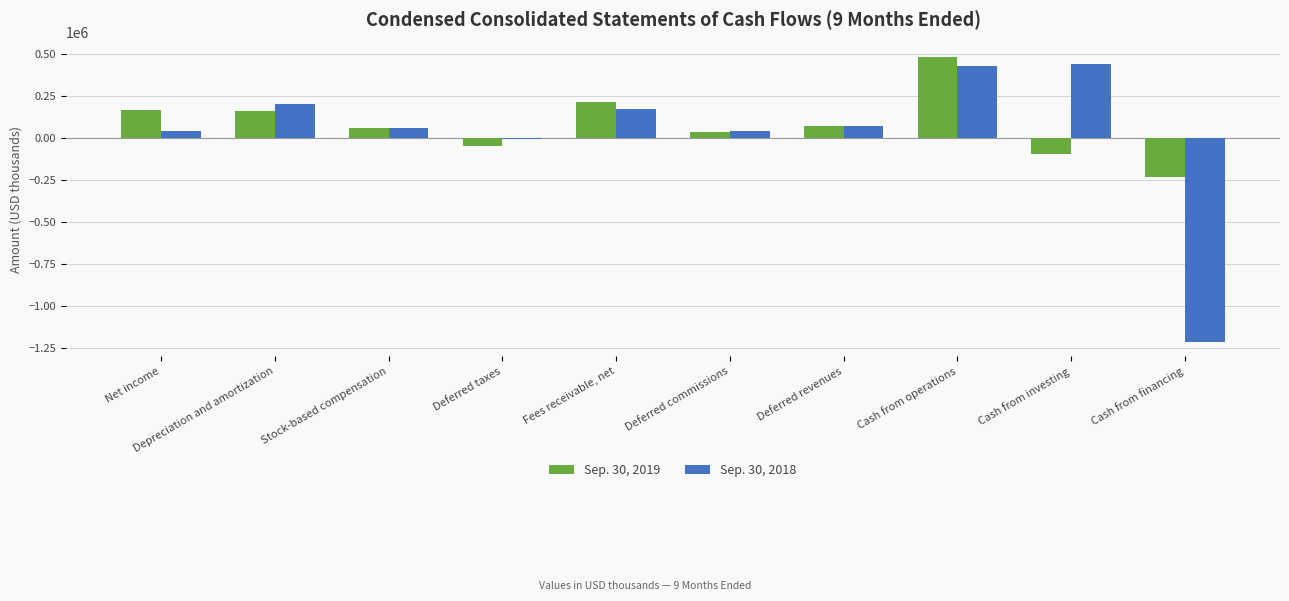

Is the value of Sep. 30, 2019 at Deferred commissions greater than the value of Sep. 30, 2018 at Cash from financing?

Yes